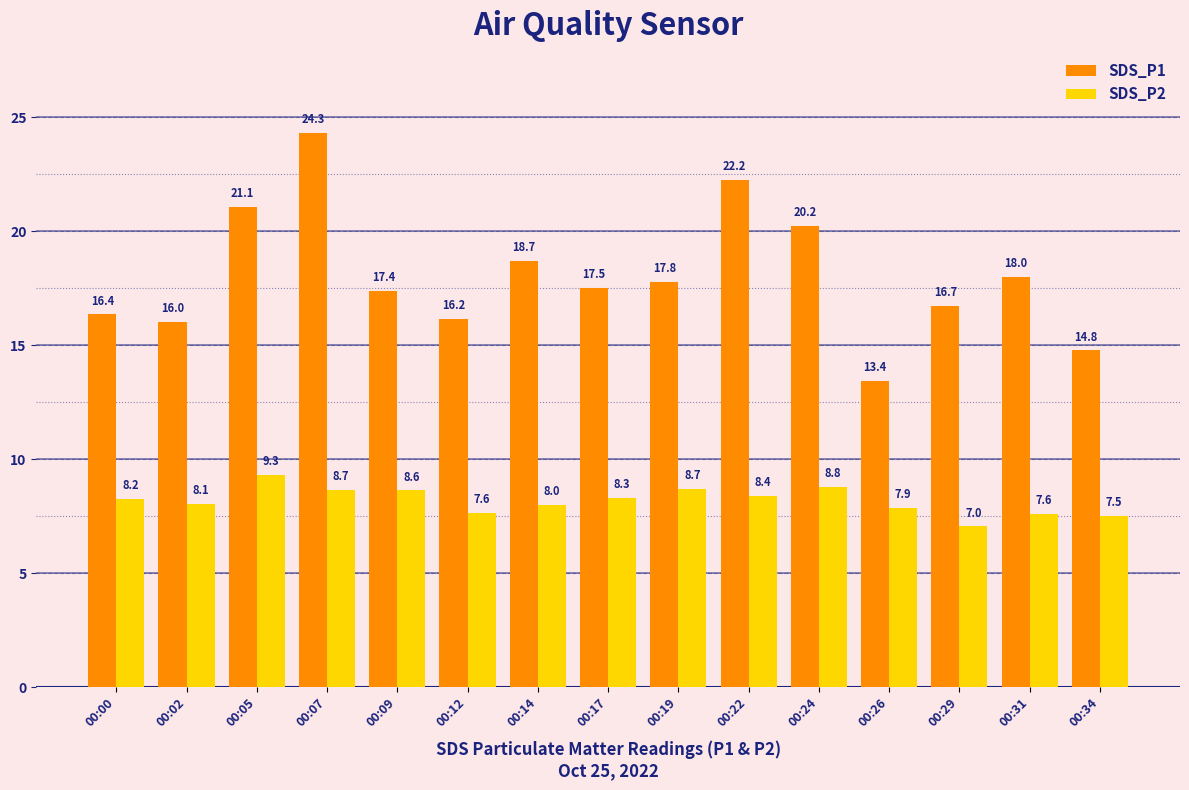

How many bars are there in total?

30